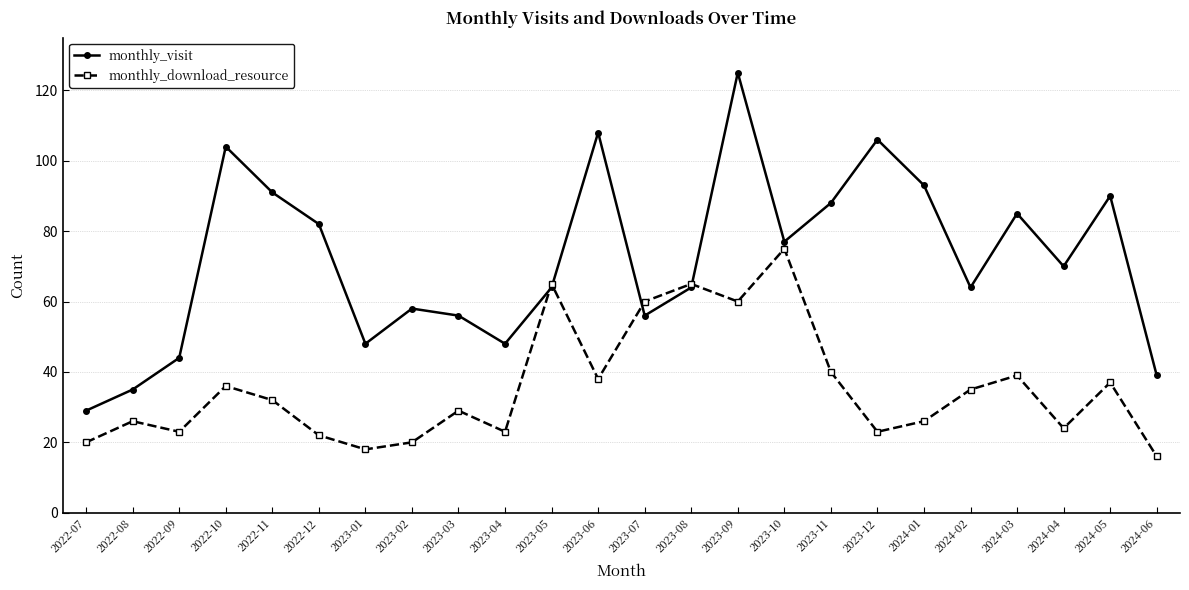

Reading right to left, what are all the values shown in this chart?

monthly_visit: 39	90	70	85	64	93	106	88	77	125	64	56	108	64	48	56	58	48	82	91	104	44	35	29
monthly_download_resource: 16	37	24	39	35	26	23	40	75	60	65	60	38	65	23	29	20	18	22	32	36	23	26	20